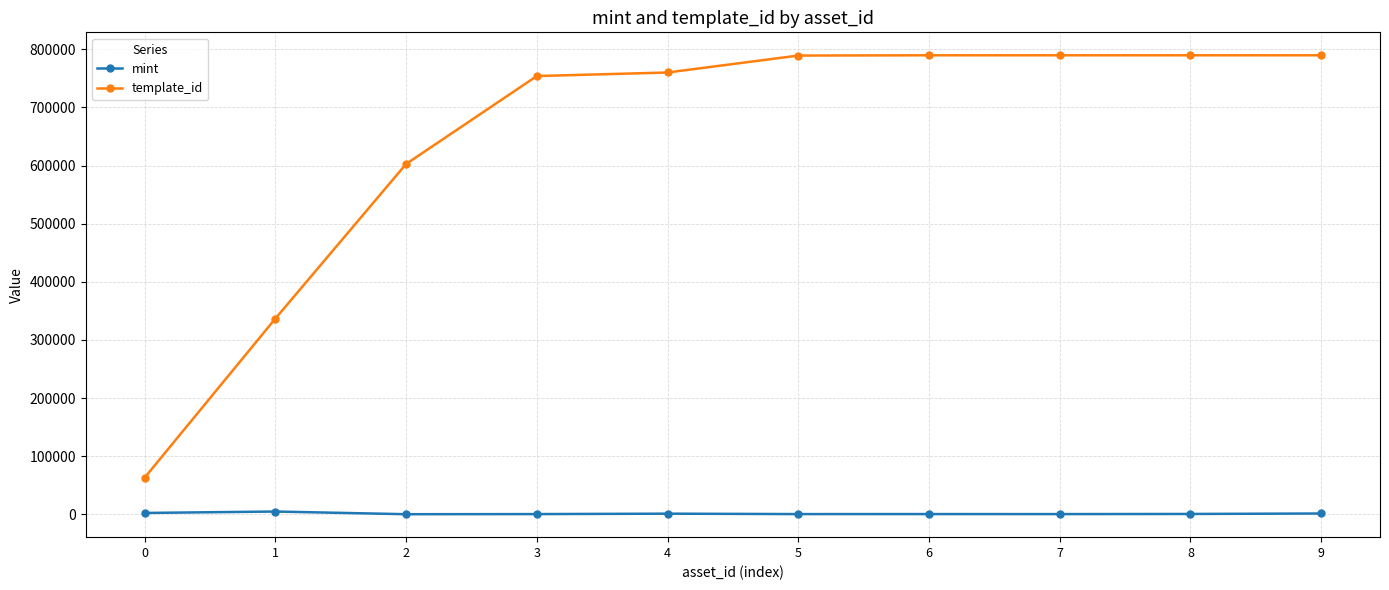

True or false: template_id and mint intersect in this chart.

False